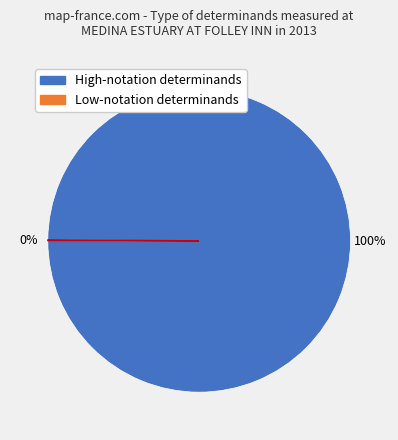

To the nearest percent, what is the average slice percentage?

50%